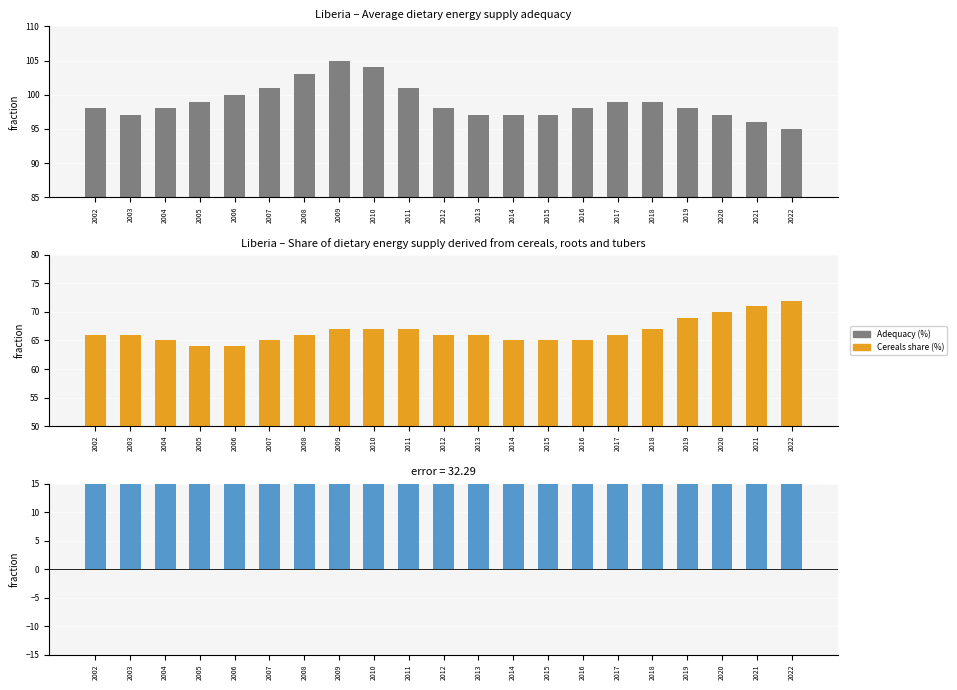

Is it true that Difference (Adequacy - Cereals share) equals 27 at 2020?

True